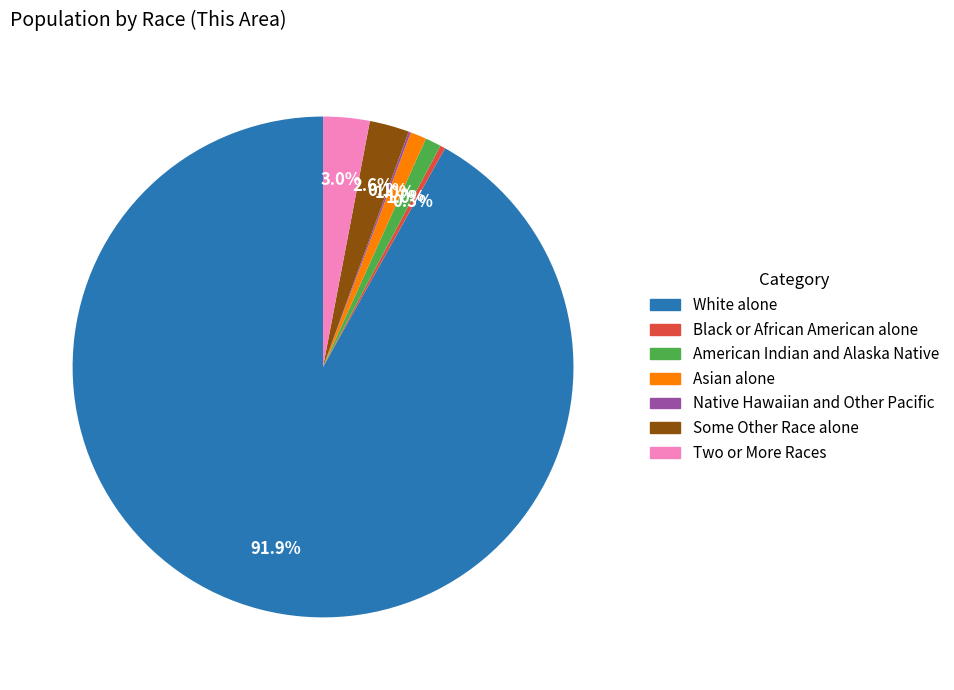

What portion of the pie excludes Two or More Races?

97.0%